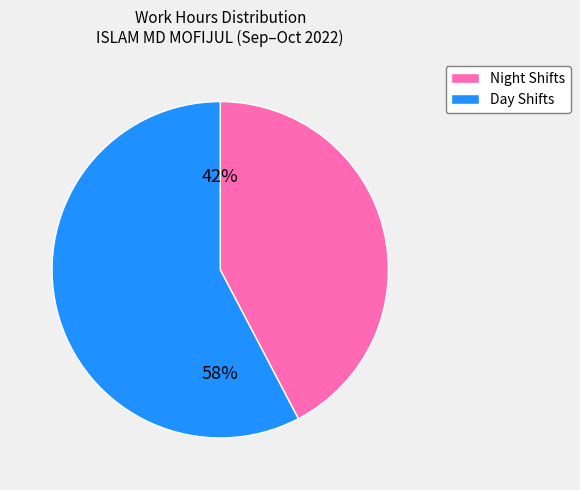

To the nearest percent, what is the average slice percentage?

50%